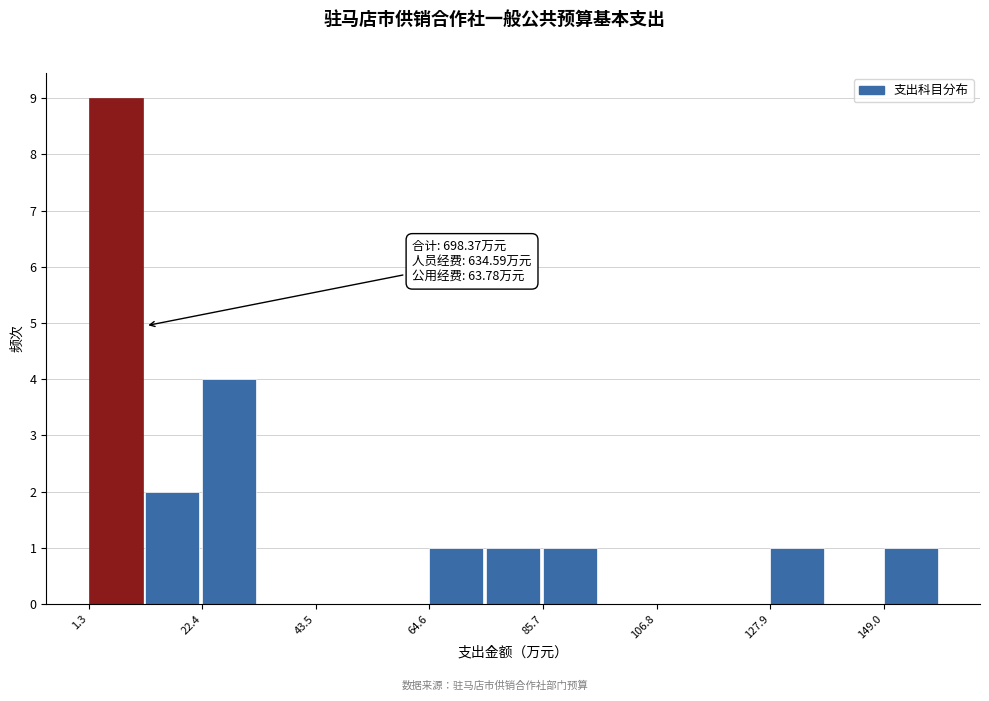

Read against the x-axis, roughly where is the centre of the tallest bar?

5